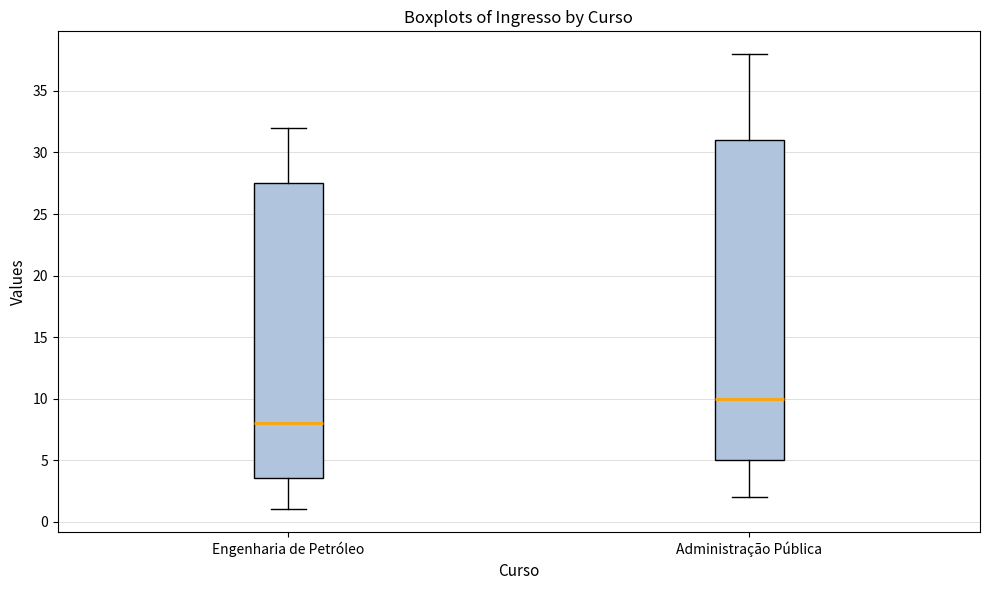

Reading left to right, transcribe this box plot: for each box, give where its median line is, the range the box spans, and where its two whiskers end, as read against the y-axis. The values are not printed on the chart, so give them approximately, as read against the axis.

Engenharia de Petróleo: median 8.0, box 3.5 to 27.5, whiskers 1.0 to 32.0
Administração Pública: median 10.0, box 5.0 to 31.0, whiskers 2.0 to 38.0